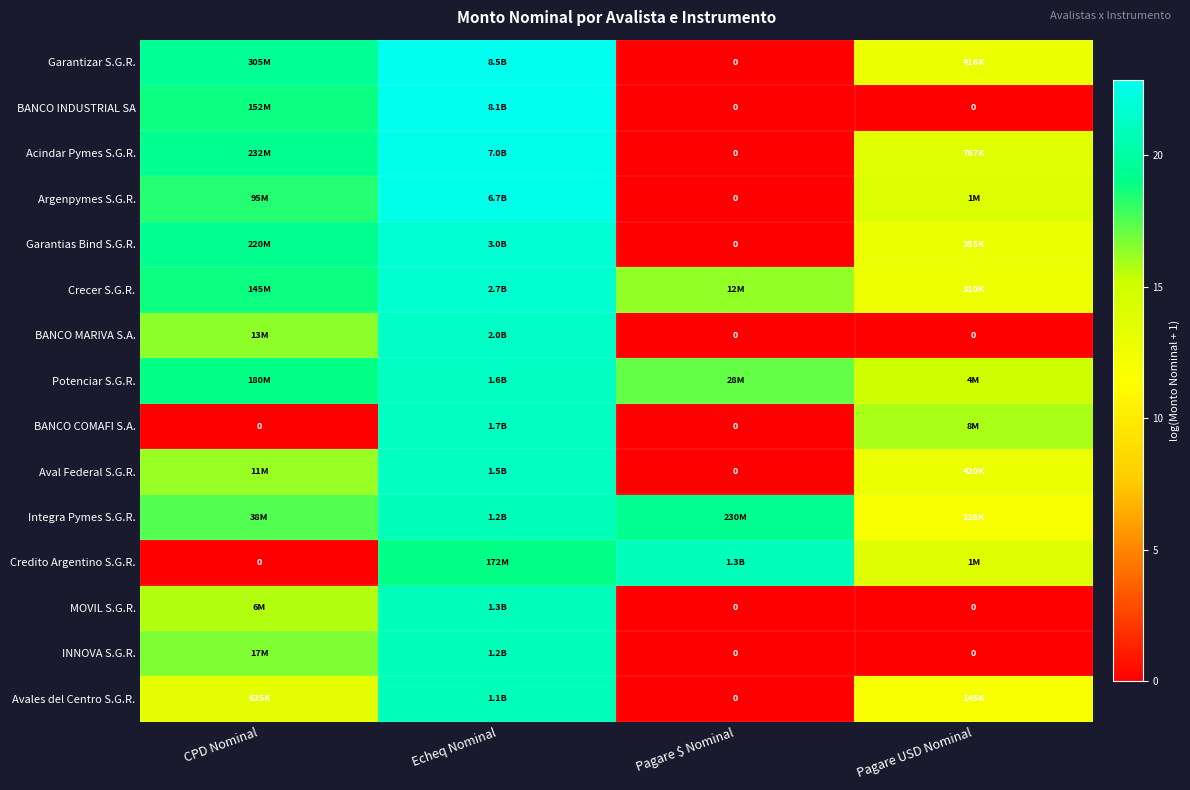

What is the maximum value for INNOVA S.G.R.?

20.9